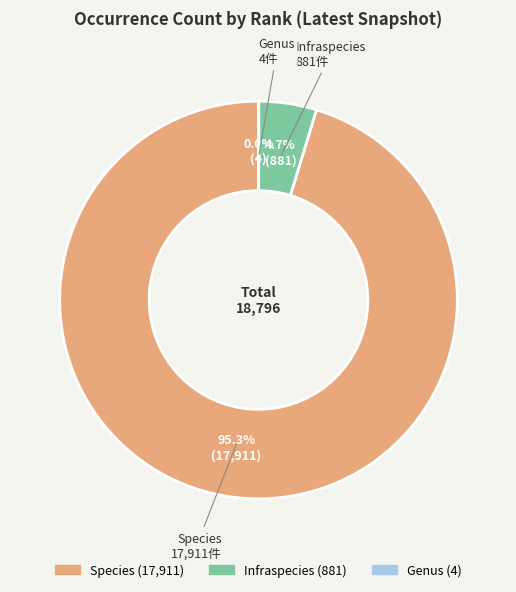

Does Species account for over 50% of the chart?

Yes